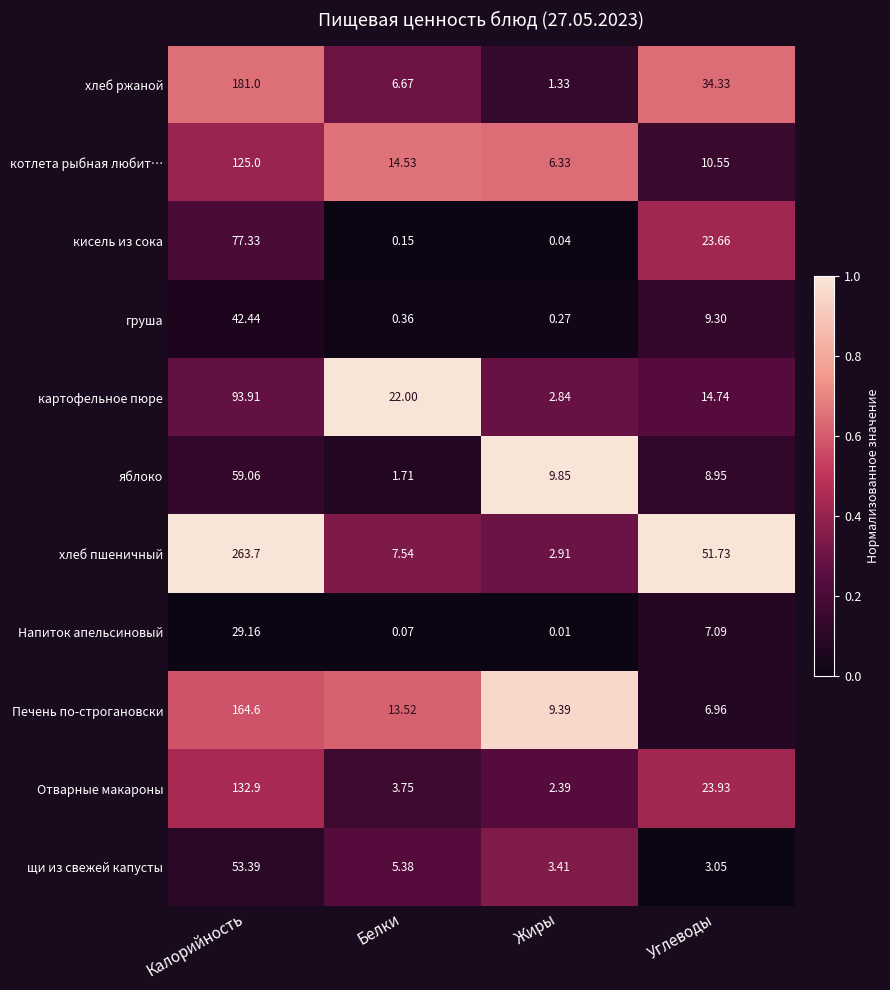

Which series has the widest spread of values?

хлеб пшеничный